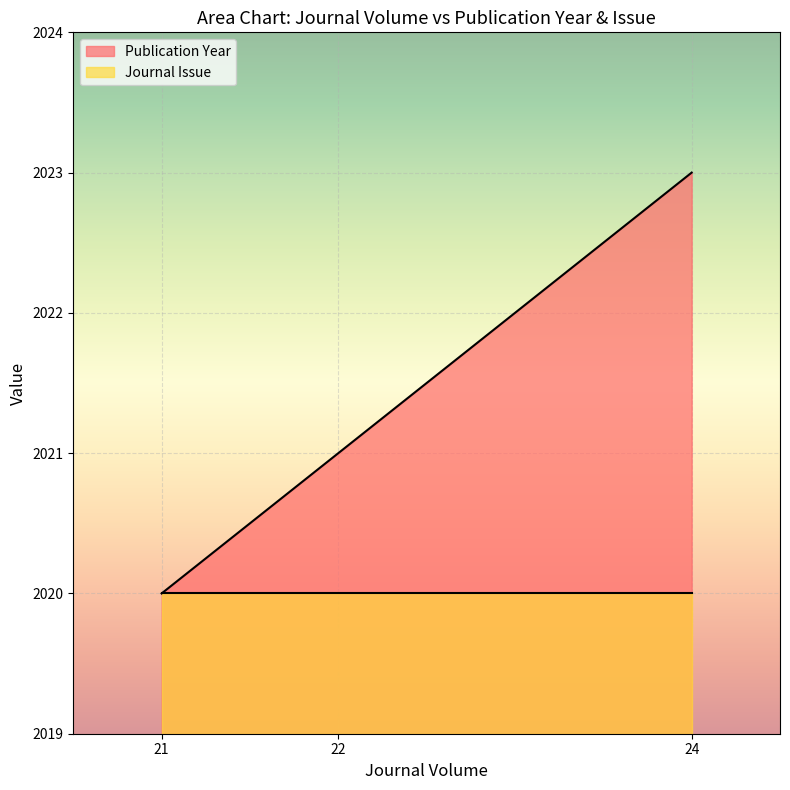

Rank the categories by value from highest to lowest.

24, 22, 21